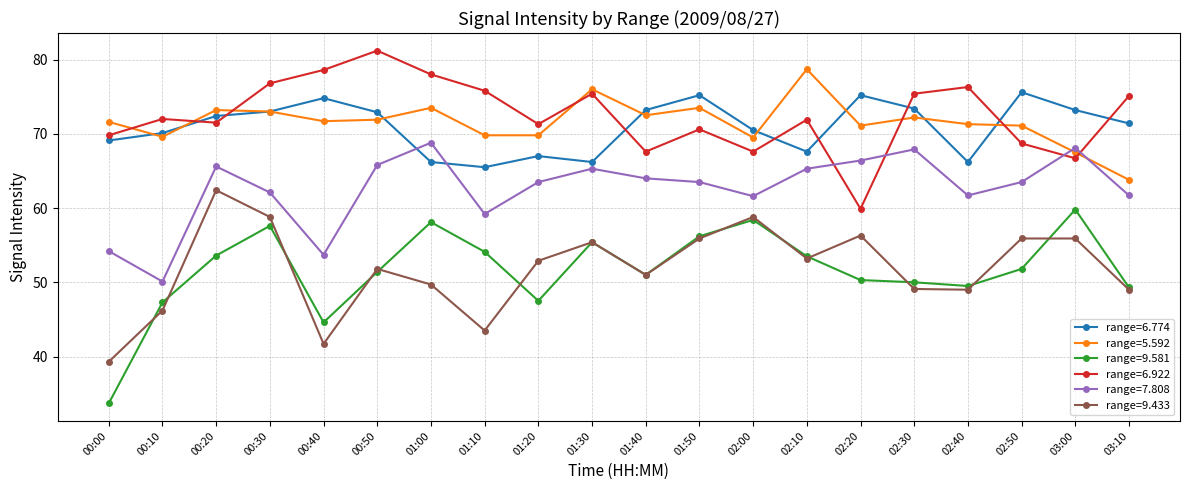

What value does the range=9.433 series have at 00:10?

46.2